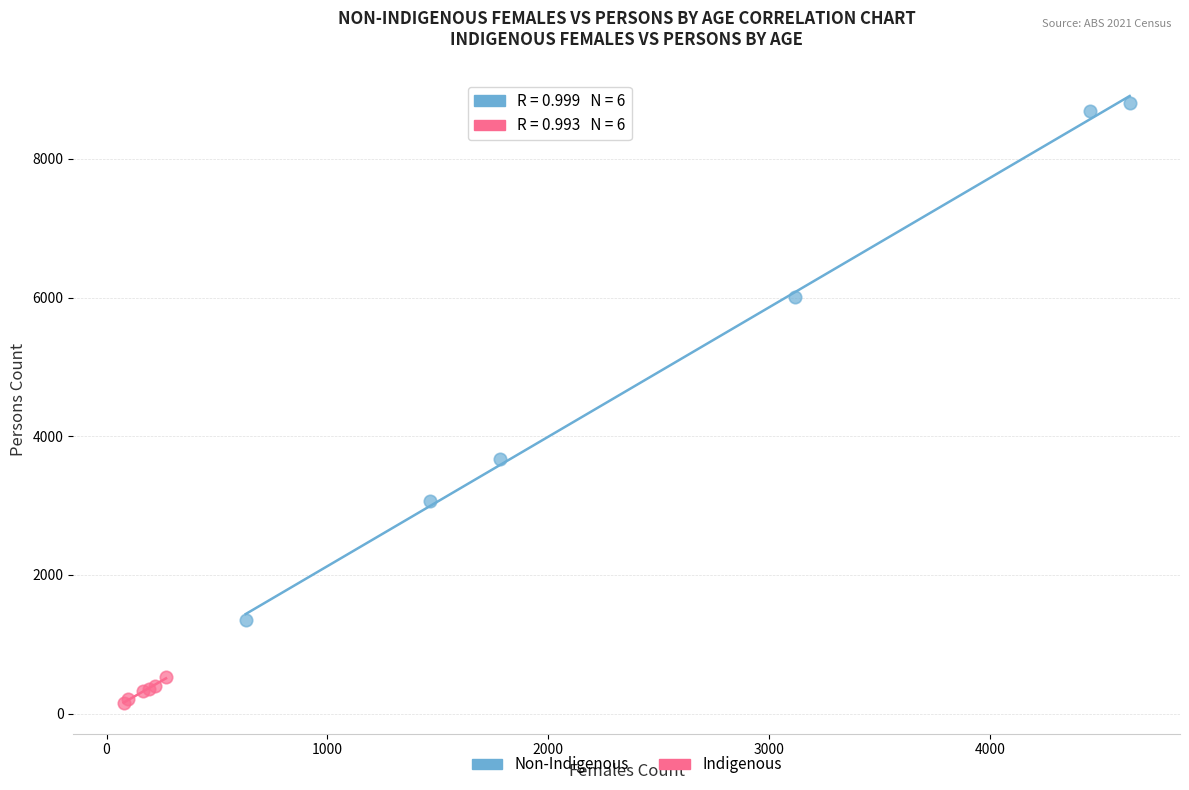

Which series has the widest spread of Y values?

Non-Indigenous